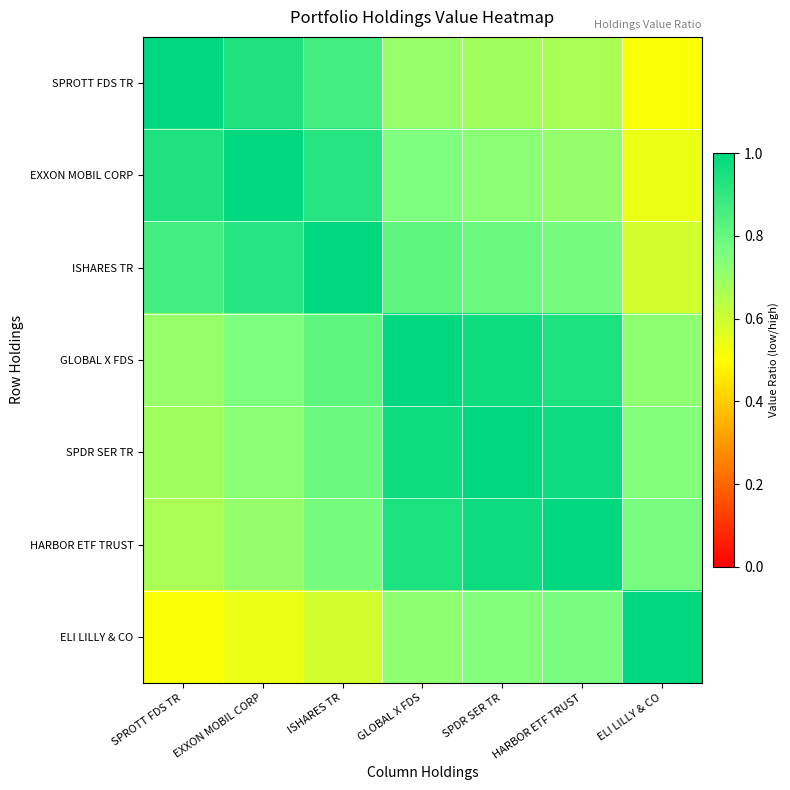

Reading left to right, extract all data points from this chart.

SPROTT FDS TR: SPROTT FDS TR=1.0	EXXON MOBIL CORP=0.9	ISHARES TR=0.9	GLOBAL X FDS=0.7	SPDR SER TR=0.7	HARBOR ETF TRUST=0.7	ELI LILLY & CO=0.5
EXXON MOBIL CORP: SPROTT FDS TR=0.9	EXXON MOBIL CORP=1.0	ISHARES TR=0.9	GLOBAL X FDS=0.7	SPDR SER TR=0.7	HARBOR ETF TRUST=0.7	ELI LILLY & CO=0.5
ISHARES TR: SPROTT FDS TR=0.9	EXXON MOBIL CORP=0.9	ISHARES TR=1.0	GLOBAL X FDS=0.8	SPDR SER TR=0.8	HARBOR ETF TRUST=0.8	ELI LILLY & CO=0.6
GLOBAL X FDS: SPROTT FDS TR=0.7	EXXON MOBIL CORP=0.7	ISHARES TR=0.8	GLOBAL X FDS=1.0	SPDR SER TR=1.0	HARBOR ETF TRUST=0.9	ELI LILLY & CO=0.7
SPDR SER TR: SPROTT FDS TR=0.7	EXXON MOBIL CORP=0.7	ISHARES TR=0.8	GLOBAL X FDS=1.0	SPDR SER TR=1.0	HARBOR ETF TRUST=1.0	ELI LILLY & CO=0.7
HARBOR ETF TRUST: SPROTT FDS TR=0.7	EXXON MOBIL CORP=0.7	ISHARES TR=0.8	GLOBAL X FDS=0.9	SPDR SER TR=1.0	HARBOR ETF TRUST=1.0	ELI LILLY & CO=0.8
ELI LILLY & CO: SPROTT FDS TR=0.5	EXXON MOBIL CORP=0.5	ISHARES TR=0.6	GLOBAL X FDS=0.7	SPDR SER TR=0.7	HARBOR ETF TRUST=0.8	ELI LILLY & CO=1.0